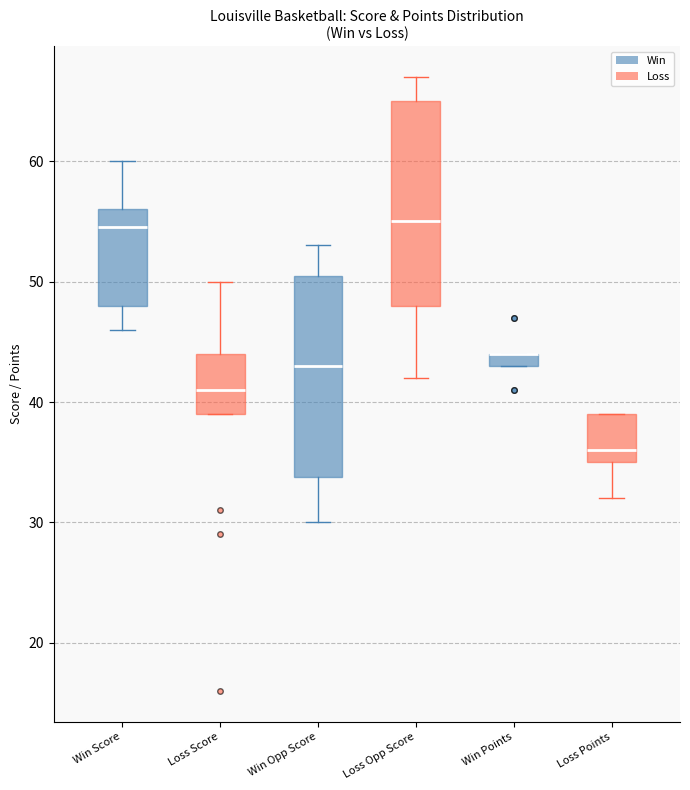

Where is the lower edge of the box for Win Opp Score on the y-axis? The values are not printed on the chart, so give them approximately, as read against the axis.

34